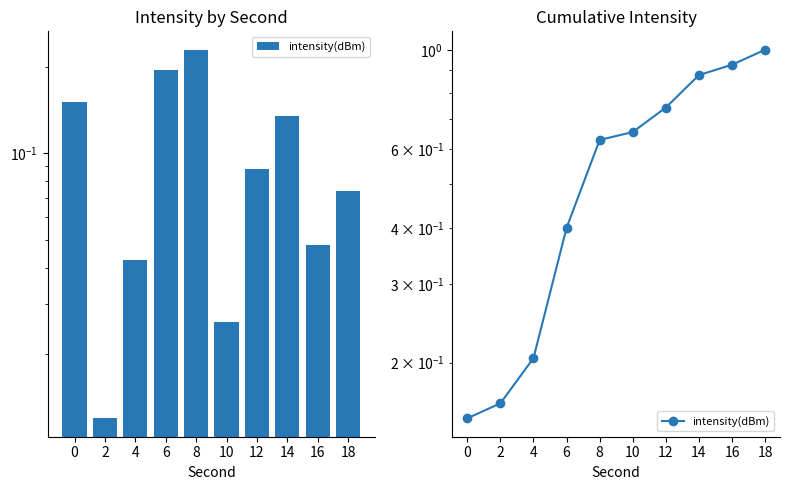

Rank the categories by value from highest to lowest.

18, 16, 14, 12, 10, 8, 6, 4, 2, 0